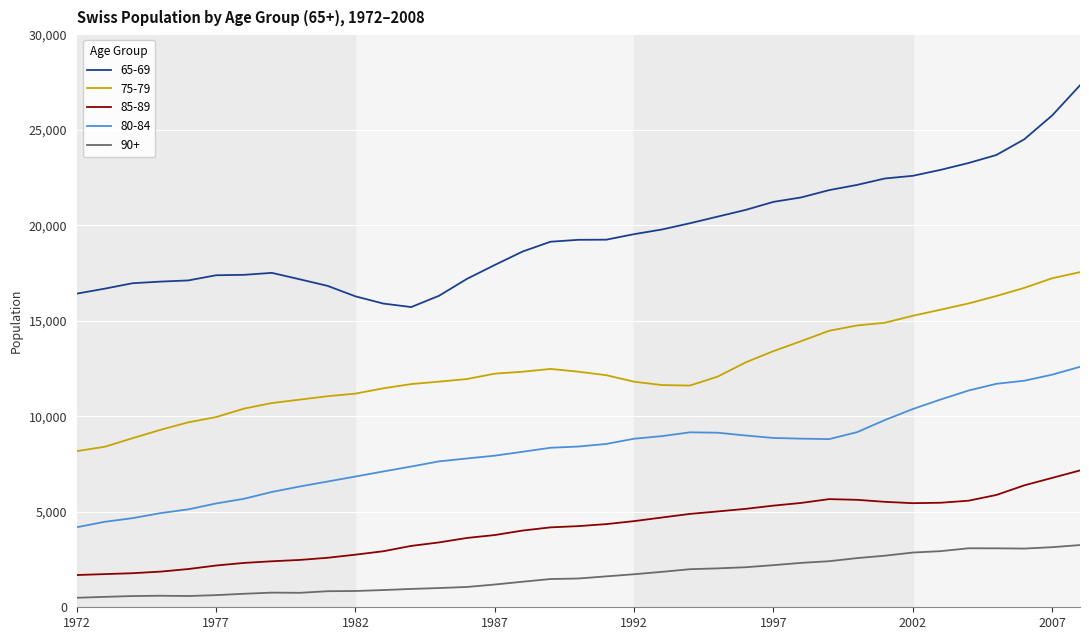

Which series has the largest range (max minus min)?

65-69